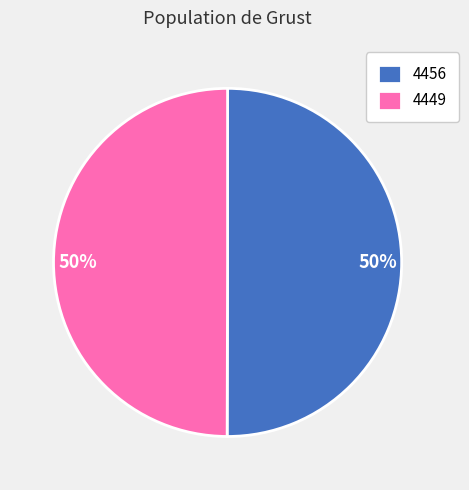

Is it true that 4449 is 50% of the pie?

True